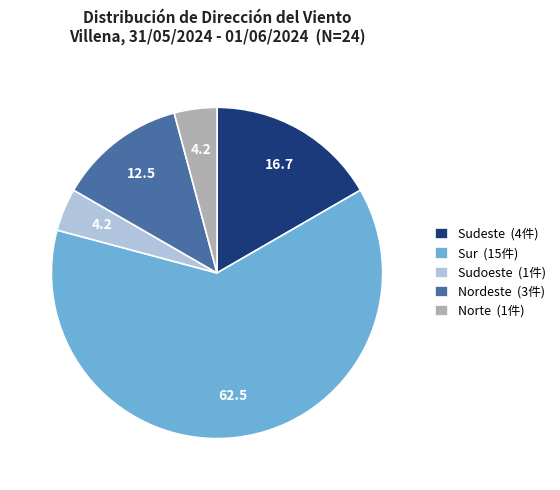

Is it true that Sudeste (4件) is 11% of the pie?

False